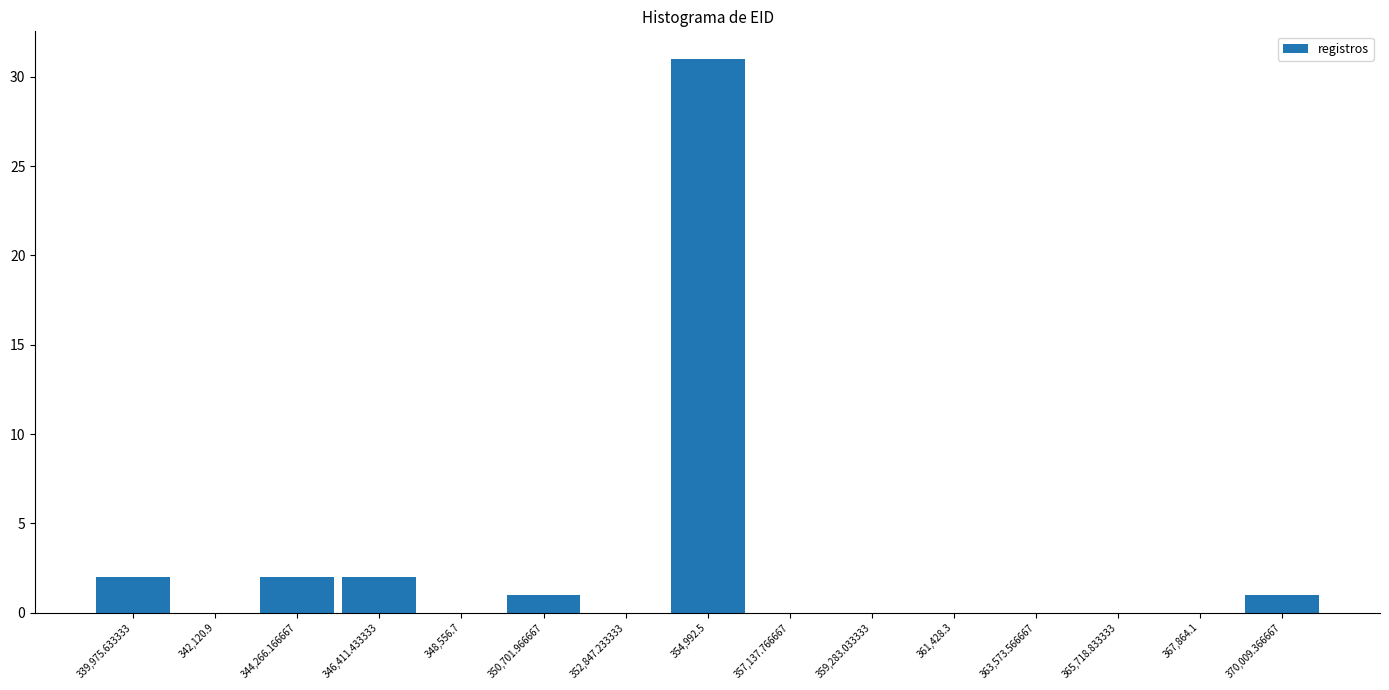

What is the height of the bar covering 339000 to 341000 on the x-axis? Neither the bar edges nor the heights are printed on the chart, so give them approximately, as read against the axes.

2